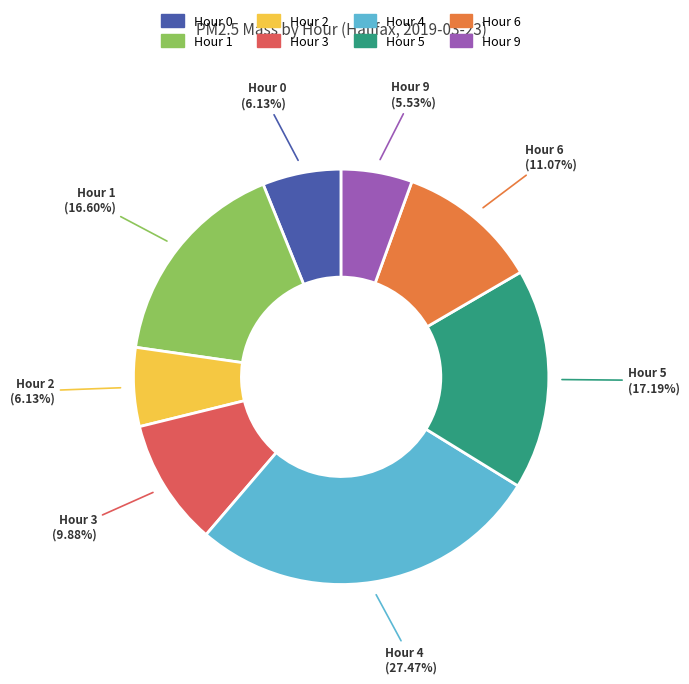

Approximately how many times larger is the value at Hour 5 compared to Hour 1?

1.0